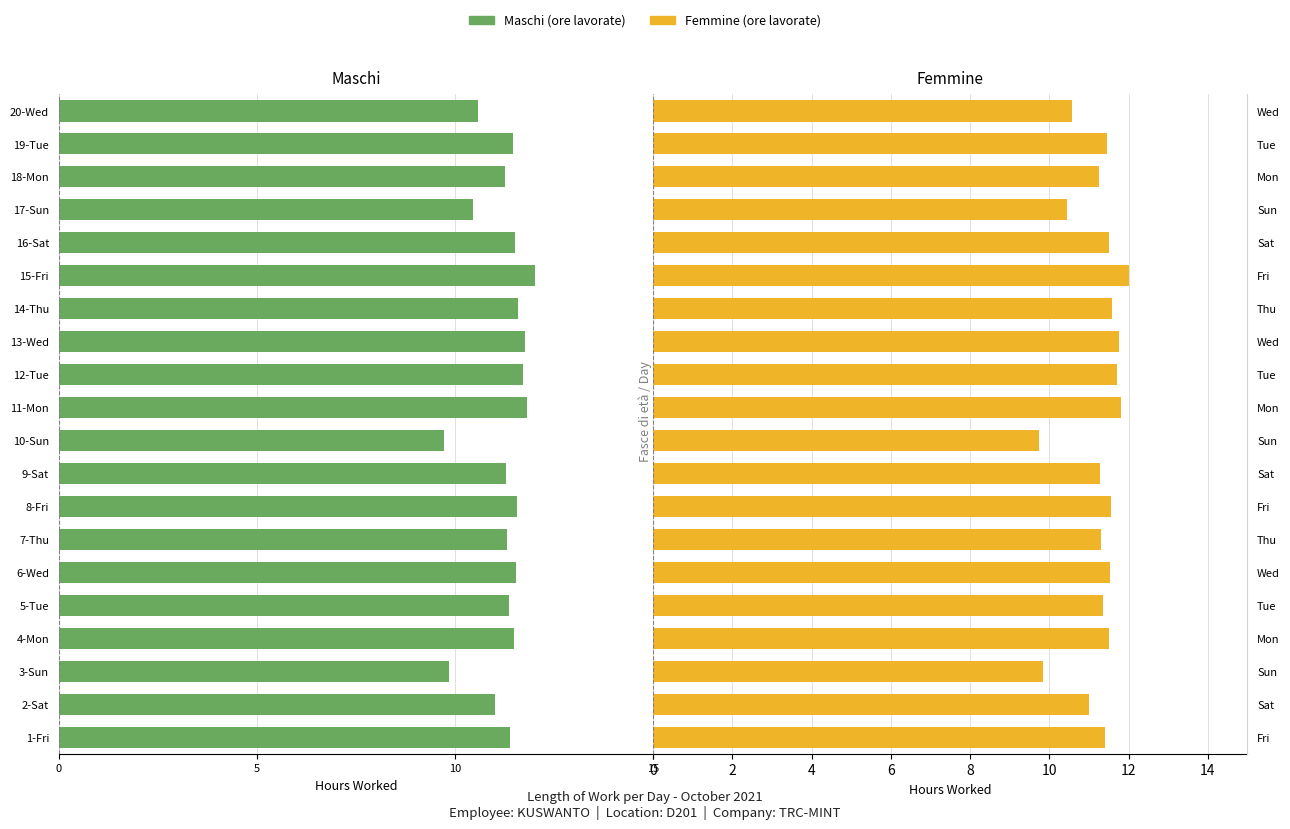

Count the number of data series in this chart.

2